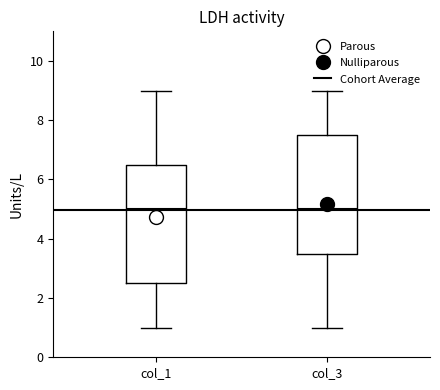

Reading left to right, transcribe this box plot: for each box, give where its median line is, the range the box spans, and where its two whiskers end, as read against the y-axis. The values are not printed on the chart, so give them approximately, as read against the axis.

col_1: median 5.0, box 2.6 to 6.6, whiskers 1.0 to 9.0
col_3: median 5.0, box 3.6 to 7.6, whiskers 1.0 to 9.0